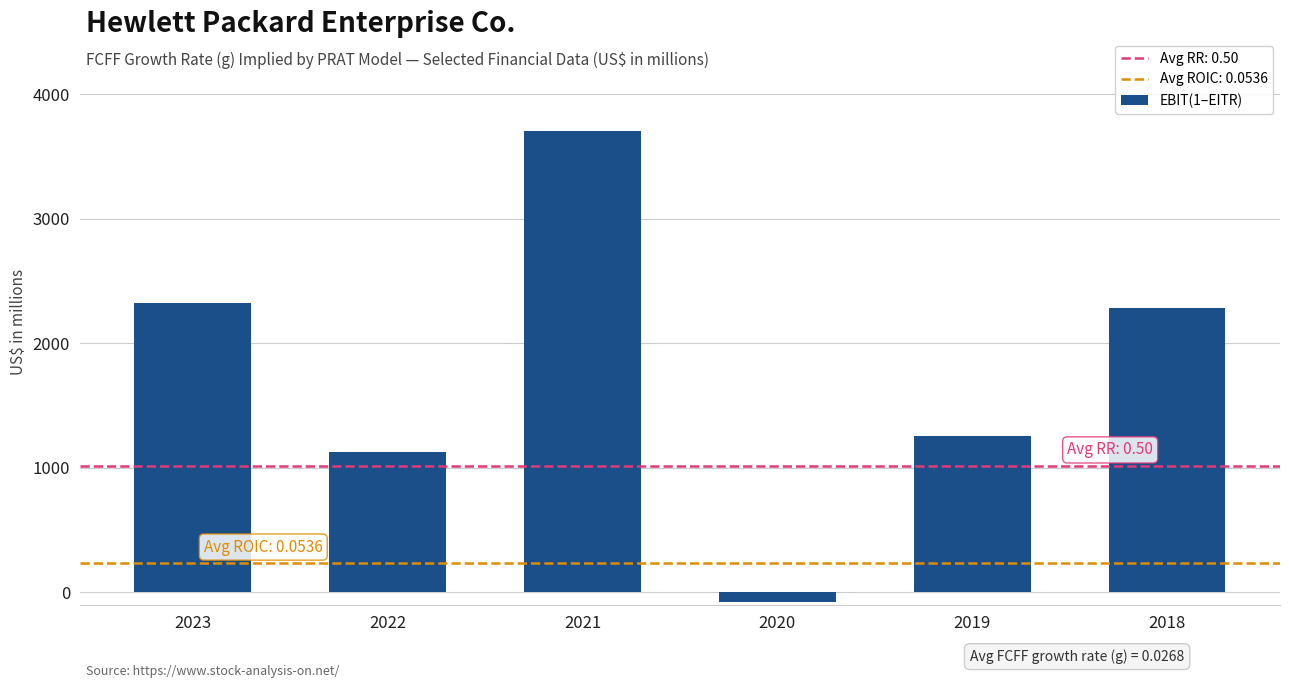

Rank the categories by value from lowest to highest.

2020, 2022, 2019, 2018, 2023, 2021